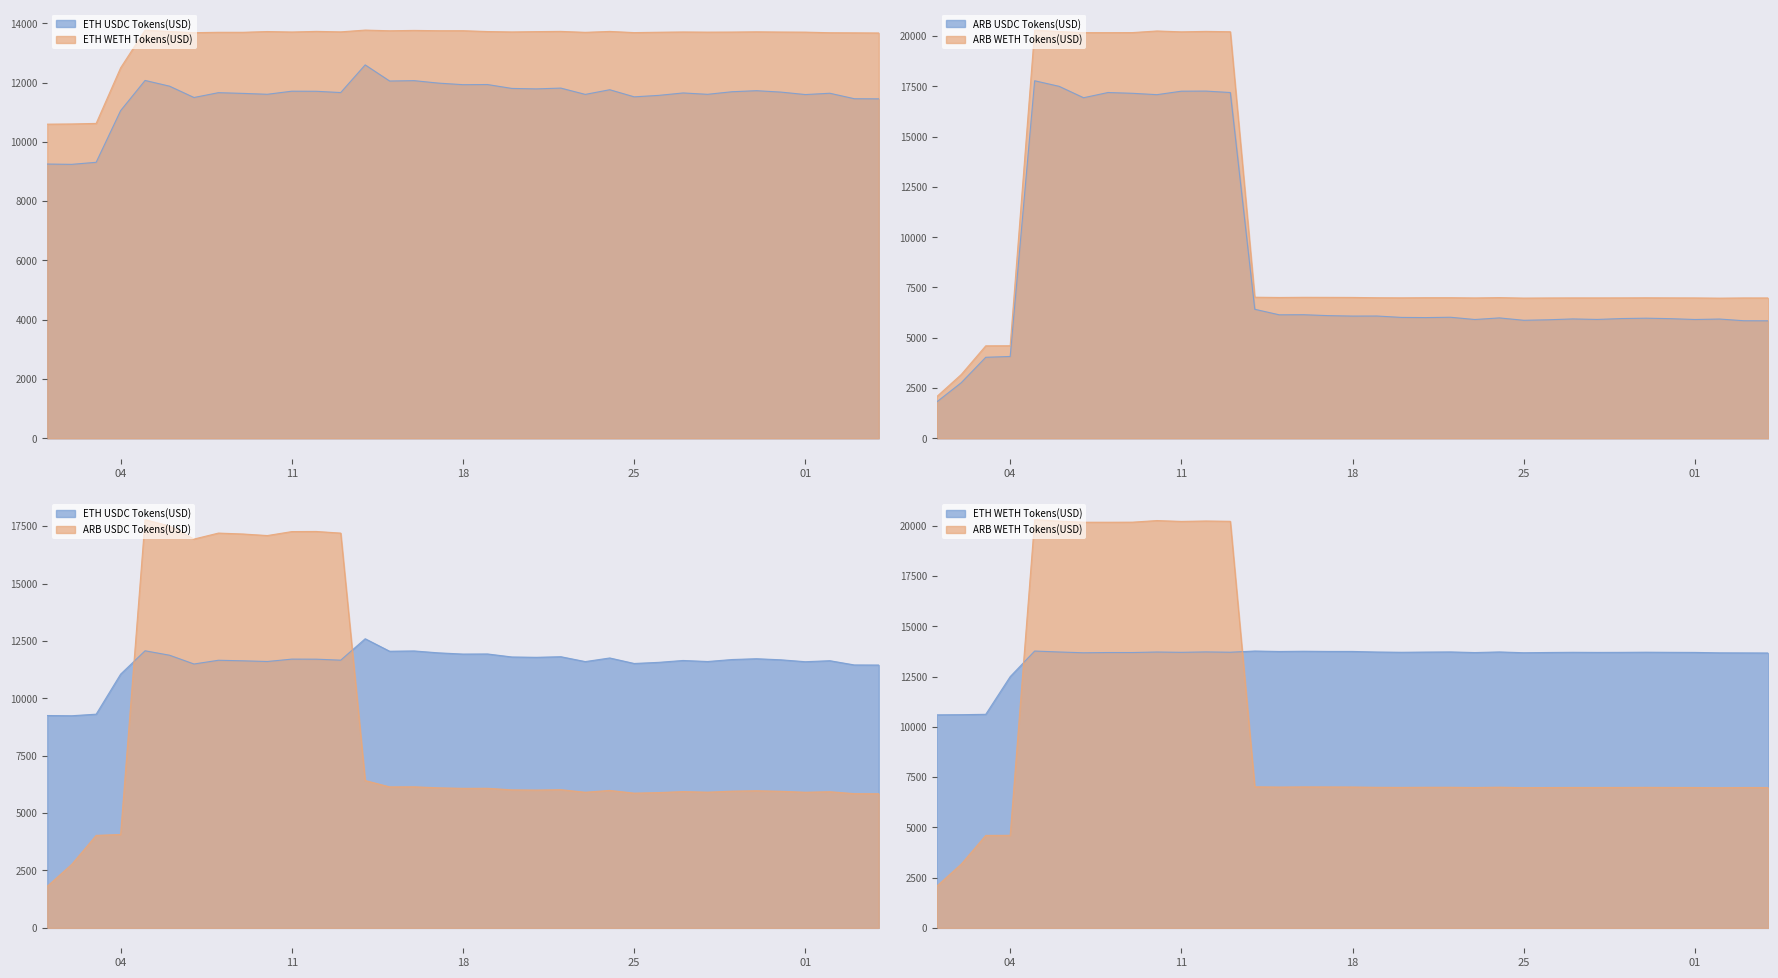

How many lines are shown in the chart?

4